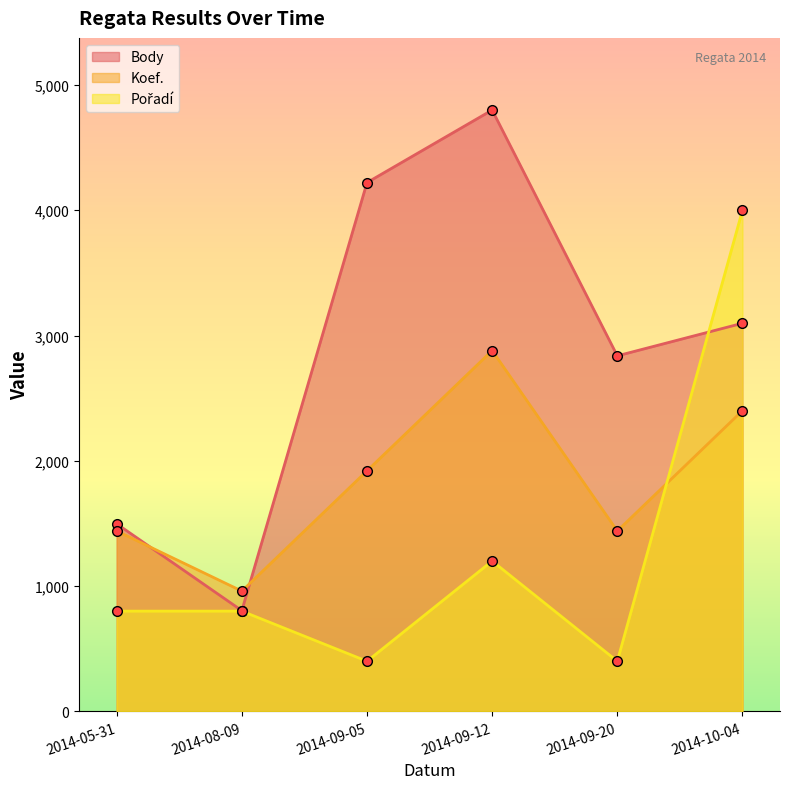

What is the difference between the second highest and second lowest values in the Pořadí series?

800